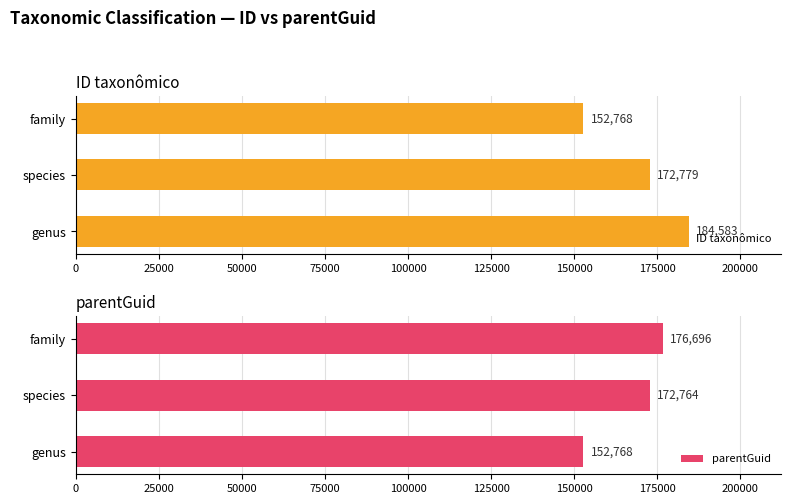

Reading left to right, what are all the values shown in this chart?

ID taxonômico: 184583	172779	152768
parentGuid: 152768	172764	176696